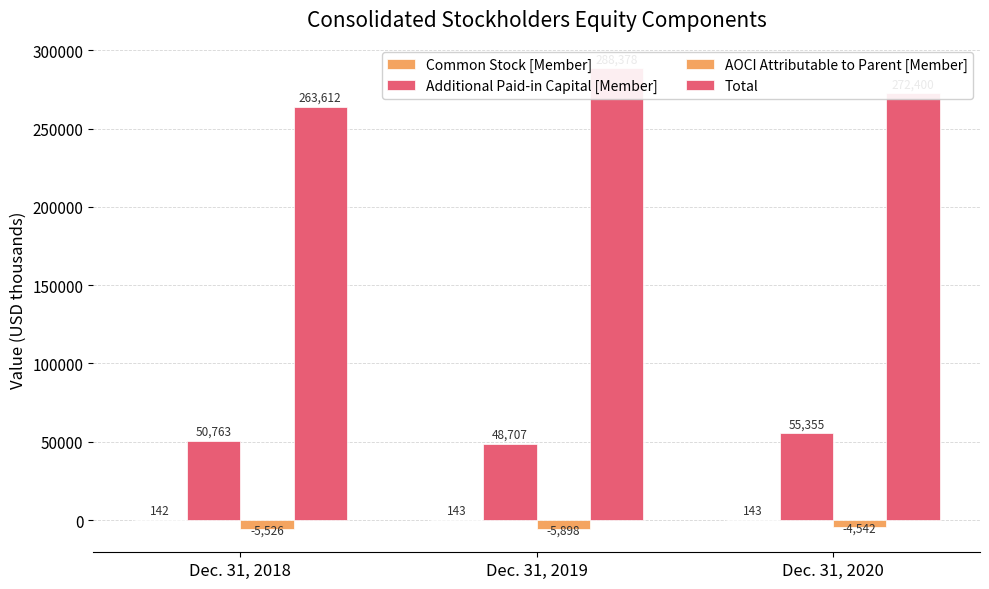

What is the sum of all Additional Paid-in Capital [Member] values?

154825